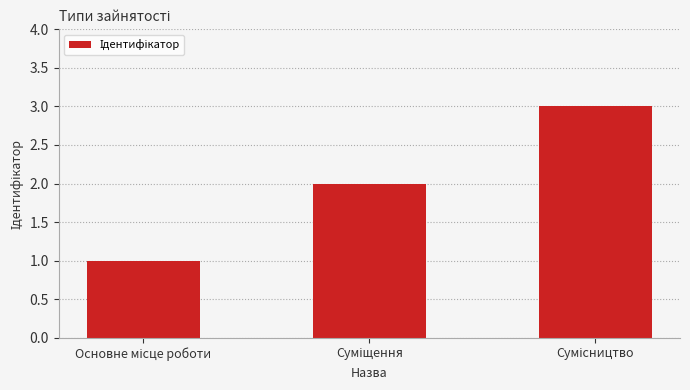

What is the value of the 3rd bar from the left?

3